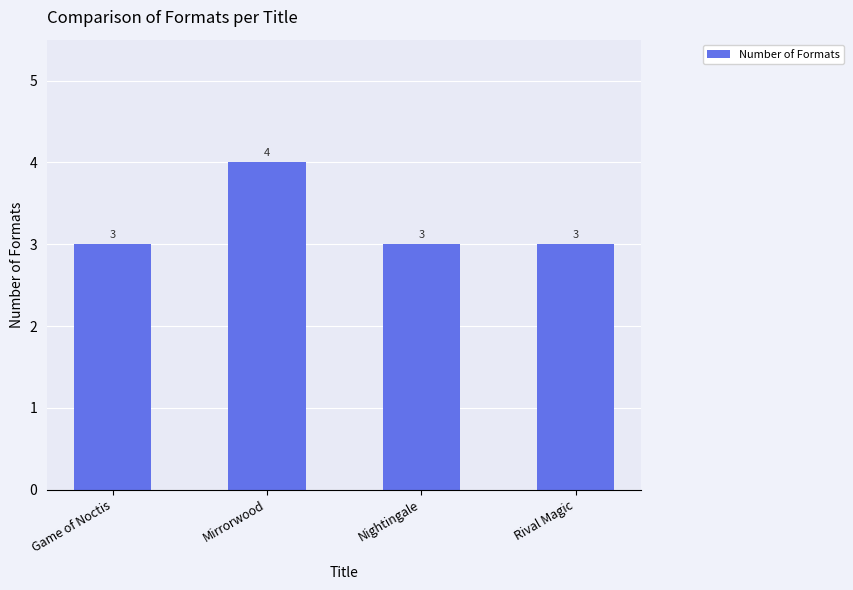

What position from the right is Game of Noctis?

4